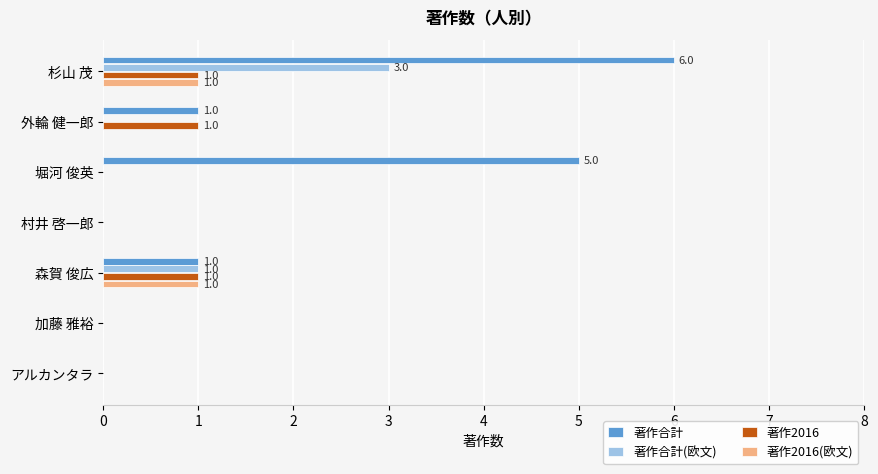

The value of 著作合計 at 加藤 雅裕 is 0. True or false?

True